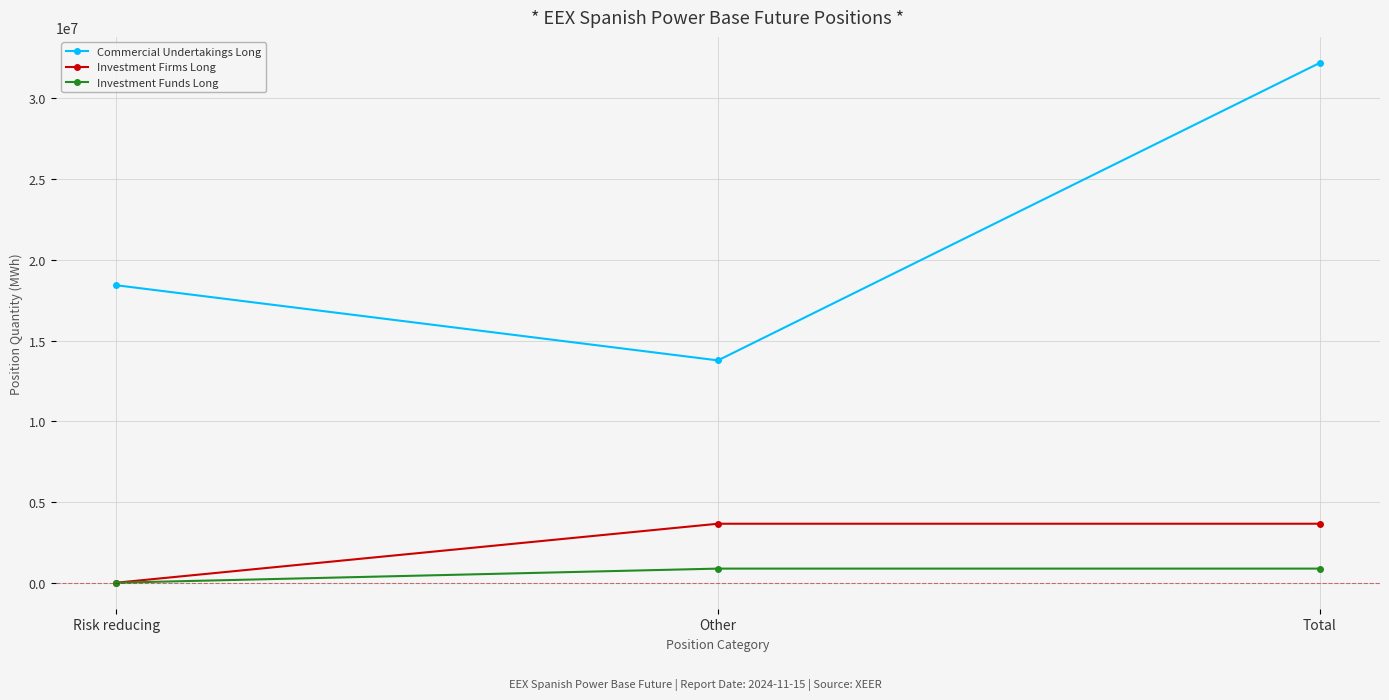

How many series are shown in this chart?

3